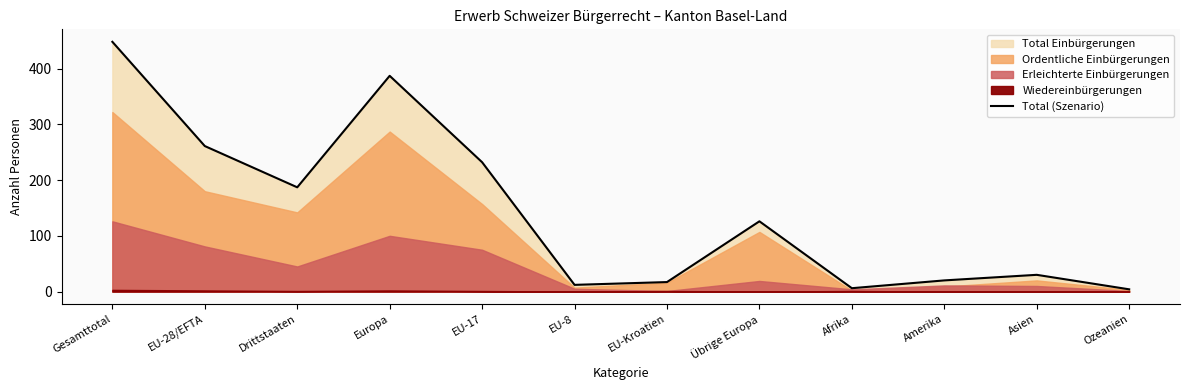

What is the sum of the values at Amerika and Ozeanien?

24